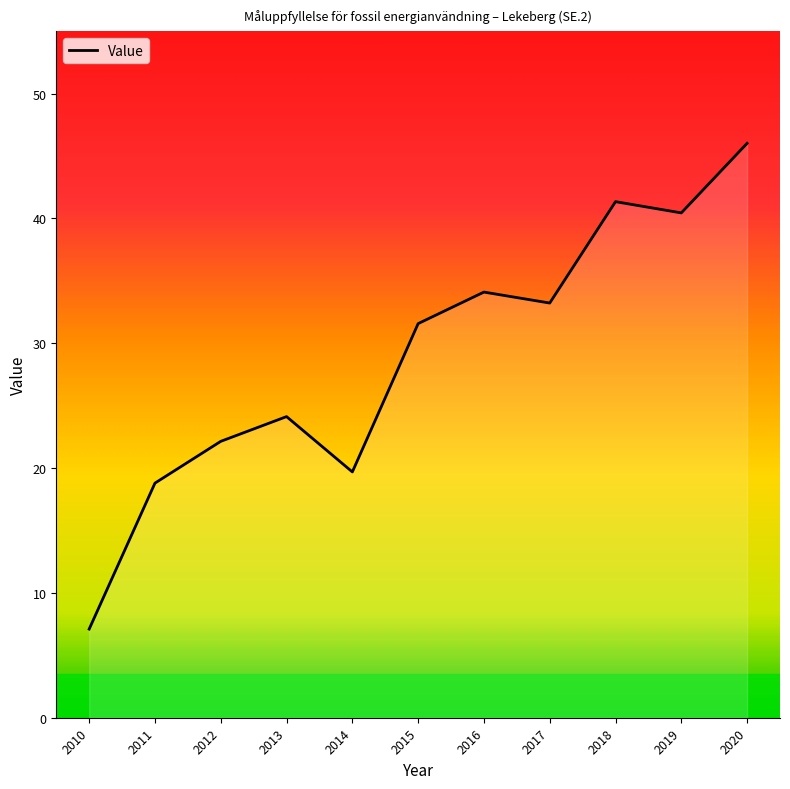

What is the average value?

29.0